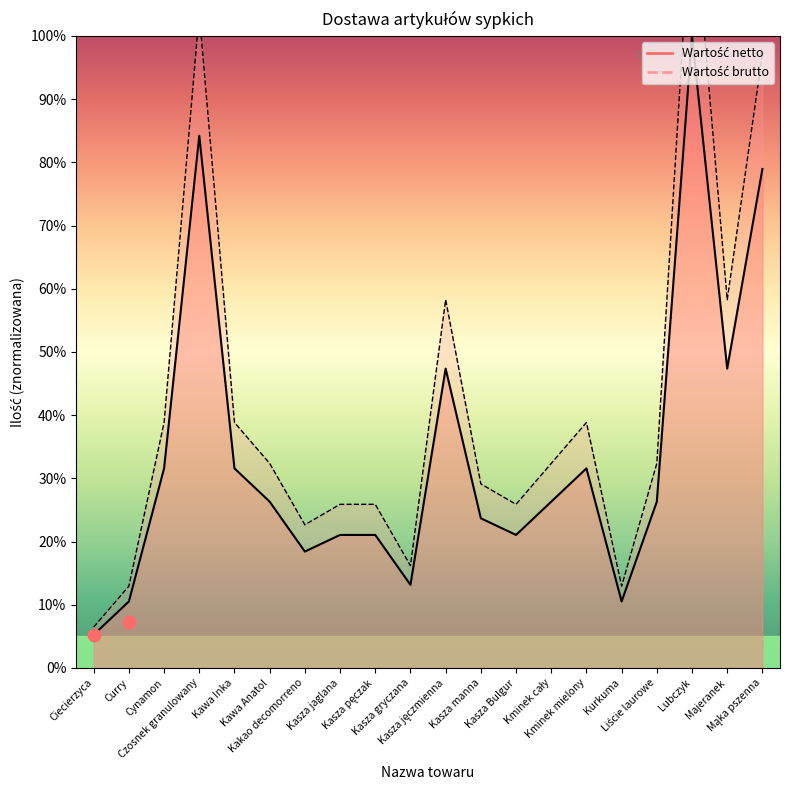

Between Curry and Ciecierzyca, which is larger?

Curry